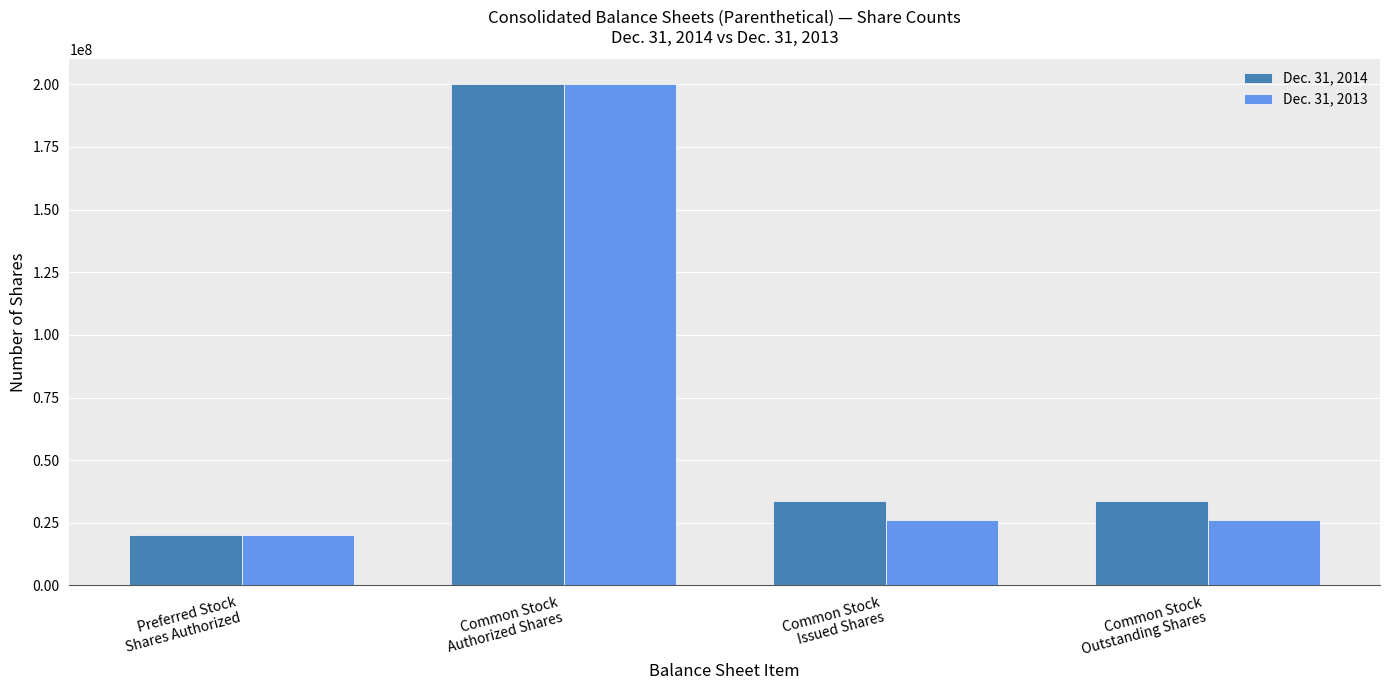

Reading right to left, what are all the values shown in this chart?

Dec. 31, 2014: 33681355	33681355	200000000	20000000
Dec. 31, 2013: 26035596	26035596	200000000	20000000